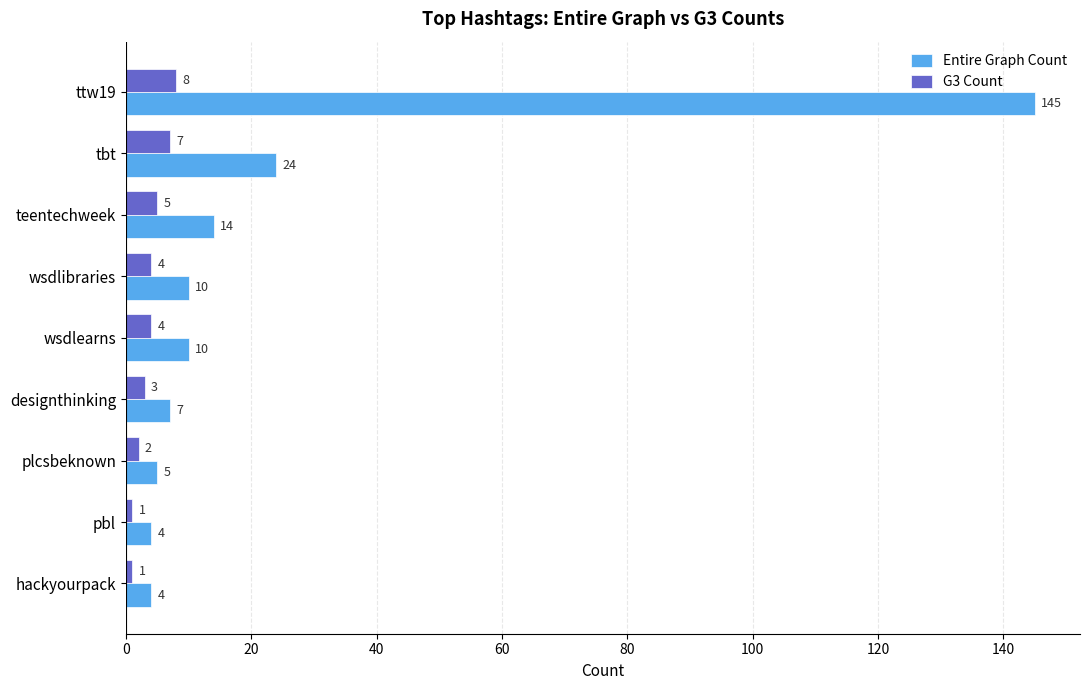

What is the total value across all series at plcsbeknown?

7